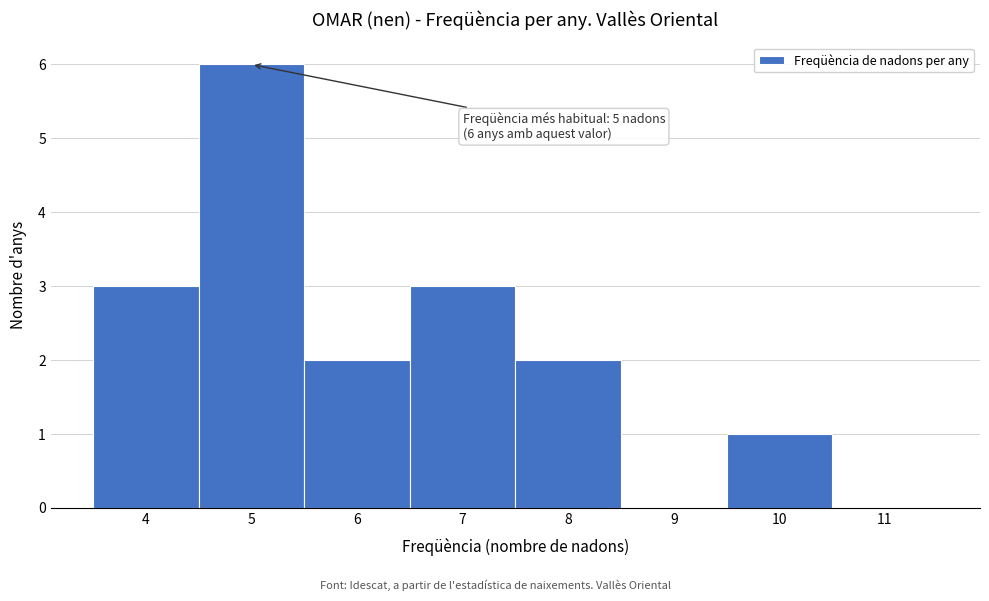

Over which range of the x-axis is the bar tallest?

4.5 to 5.5